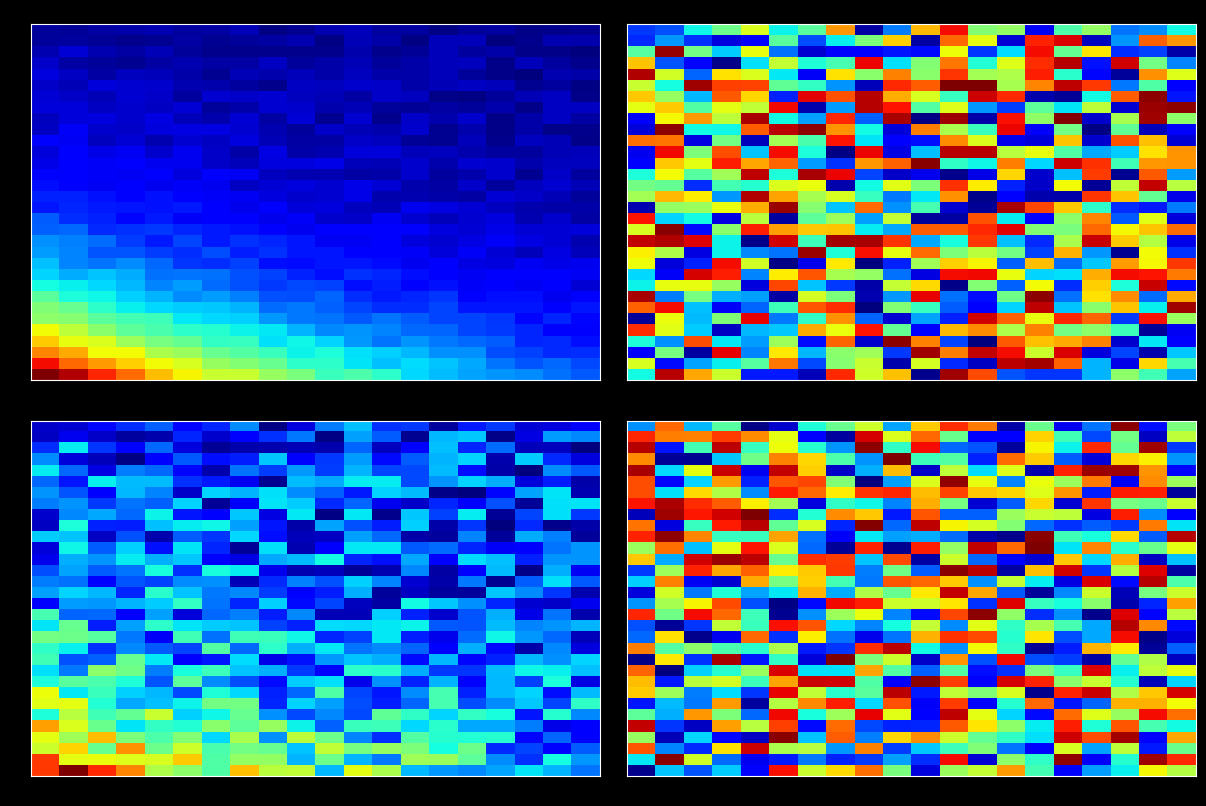

How many data points does each series have?

20